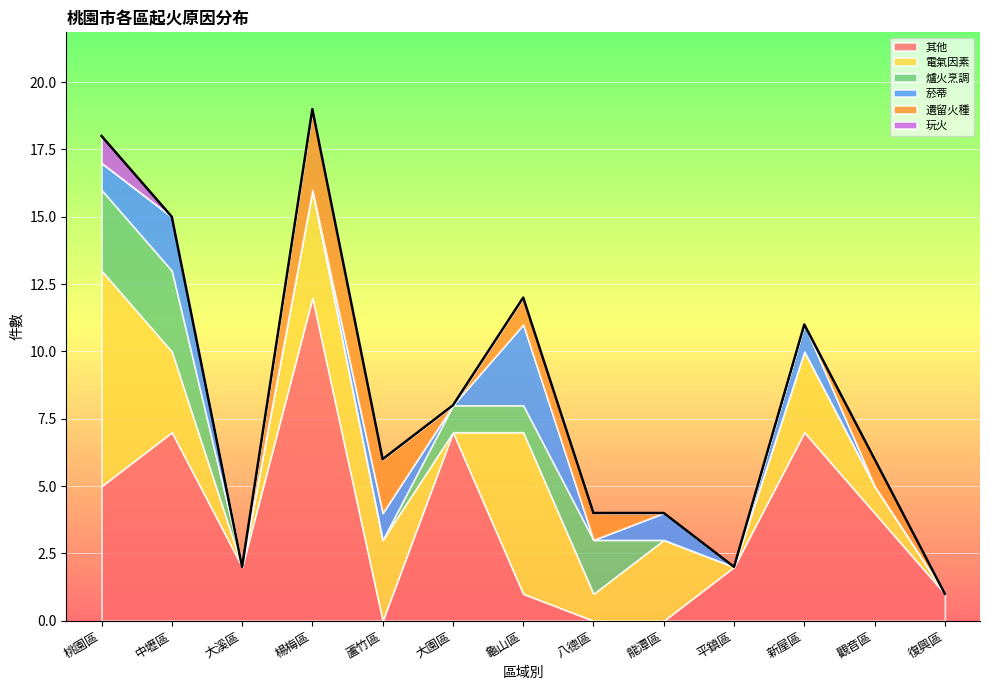

Between which two adjacent categories do 電氣因素 and 爐火烹調 first intersect?

蘆竹區 and 大園區